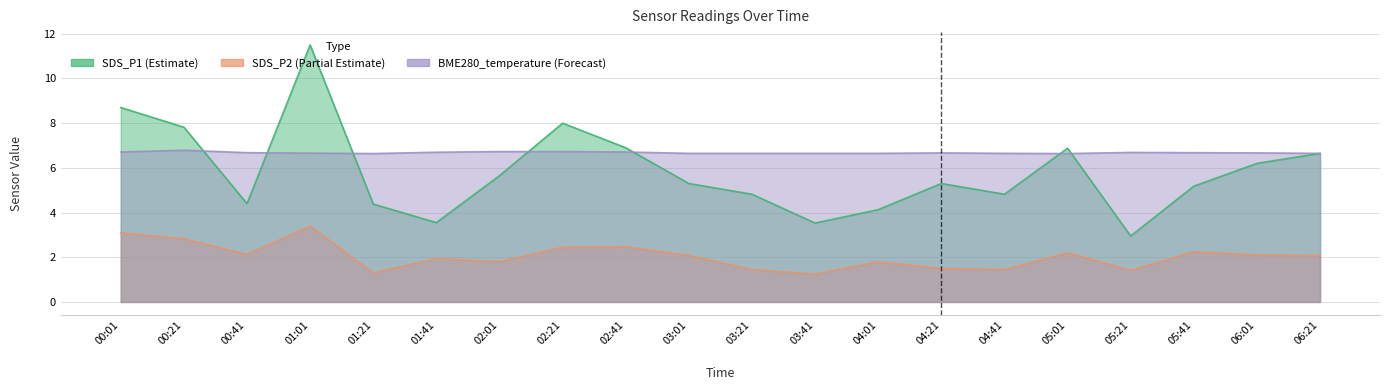

What is the label of the 13th point from the right?

02:21